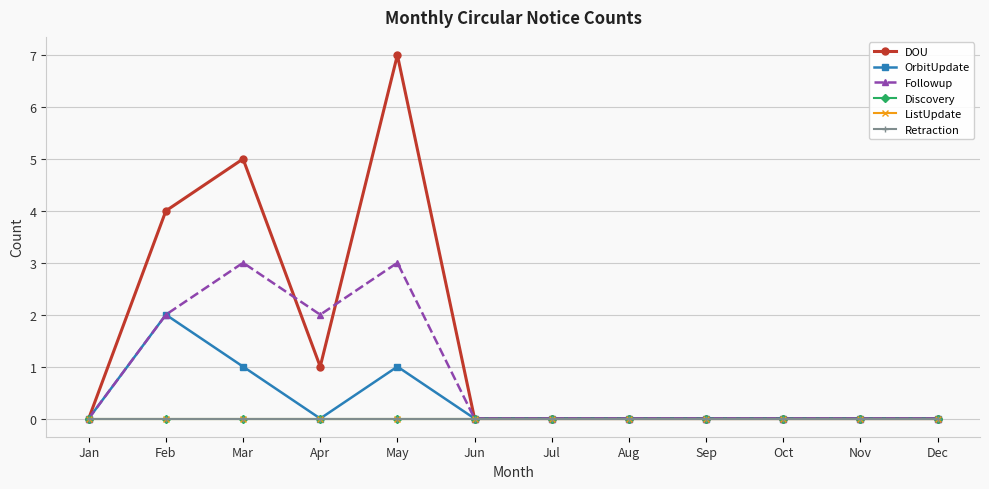

At how many categories does at least one series exceed 0?

4